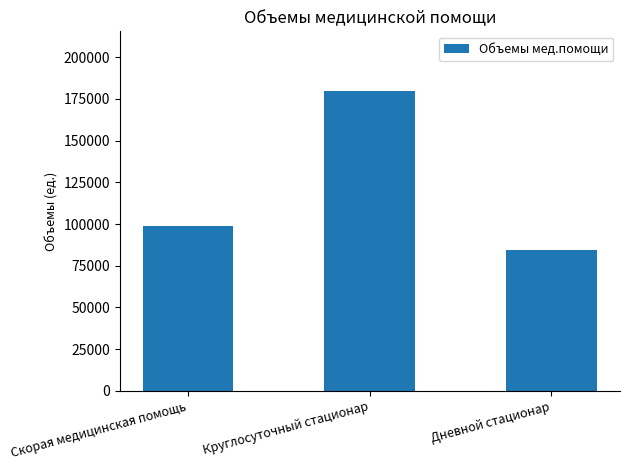

Reading left to right, list all the values displayed in this chart.

Скорая медицинская помощь=98919.7	Круглосуточный стационар=179591.1	Дневной стационар=84396.3